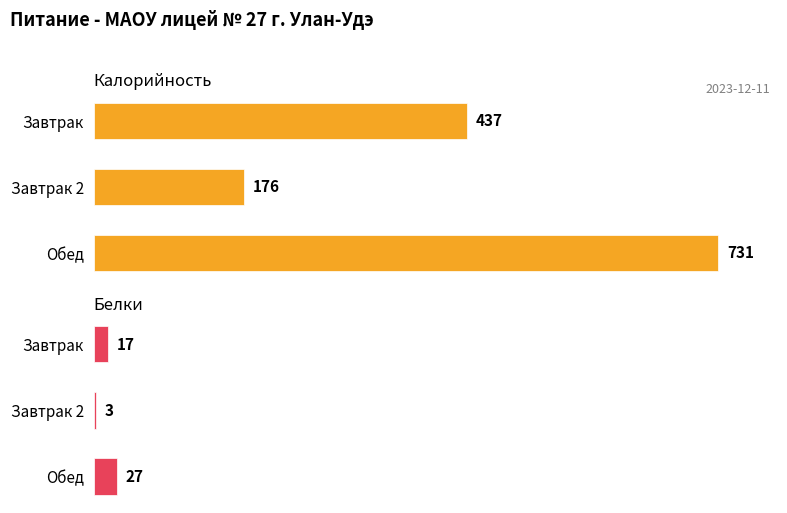

Reading left to right, extract all data points from this chart.

Калорийность: 437	176	731
Белки: 17	3	27